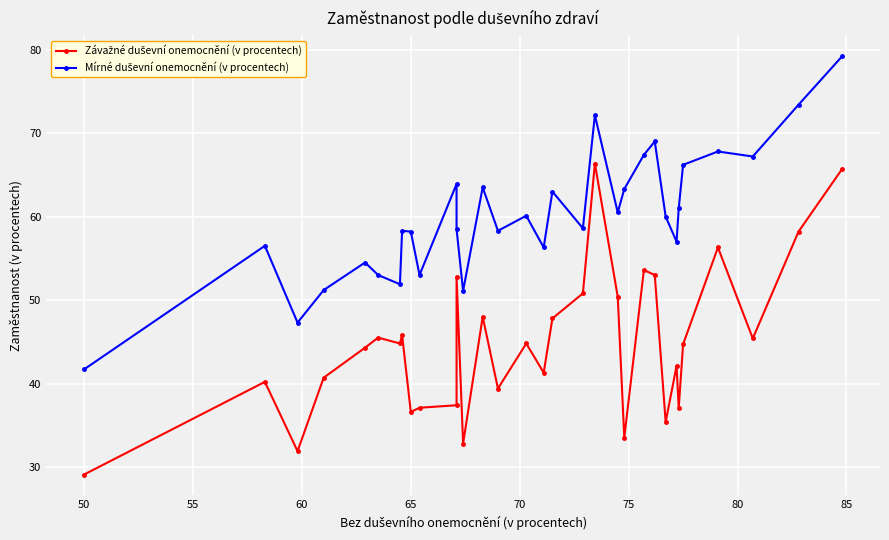

True or false: Mírné duševní onemocnění (v procentech) and Závažné duševní onemocnění (v procentech) cross at least once.

False